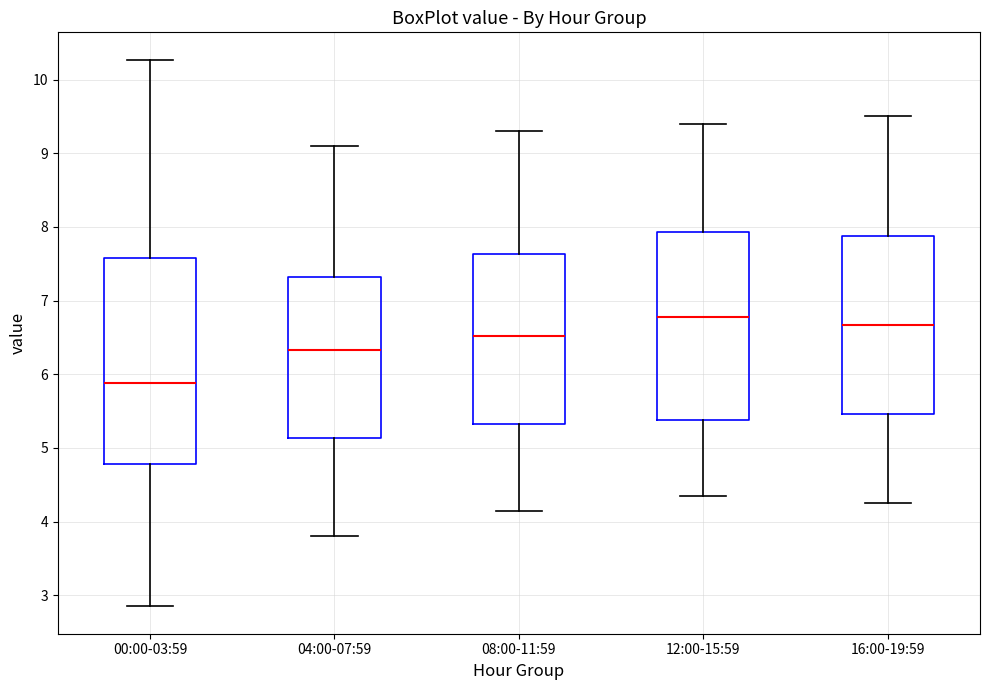

Reading left to right, read every box against the y-axis: the position of its median line, the range the box covers, and the ends of its whiskers. The values are not printed on the chart, so give them approximately, as read against the axis.

00:00-03:59: median 5.9, box 4.8 to 7.6, whiskers 2.9 to 10.3
04:00-07:59: median 6.3, box 5.1 to 7.3, whiskers 3.8 to 9.1
08:00-11:59: median 6.5, box 5.3 to 7.6, whiskers 4.2 to 9.3
12:00-15:59: median 6.8, box 5.4 to 7.9, whiskers 4.4 to 9.4
16:00-19:59: median 6.7, box 5.5 to 7.9, whiskers 4.3 to 9.5